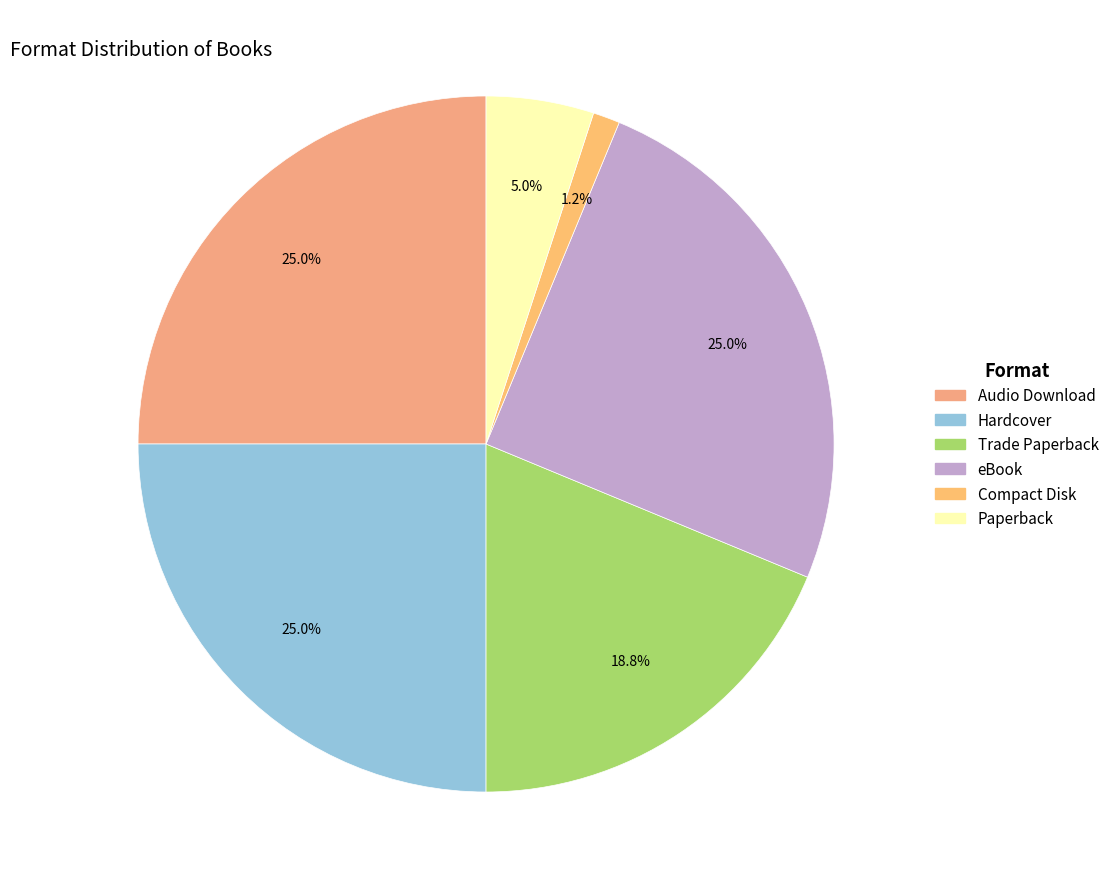

How many slices are in this pie chart?

6